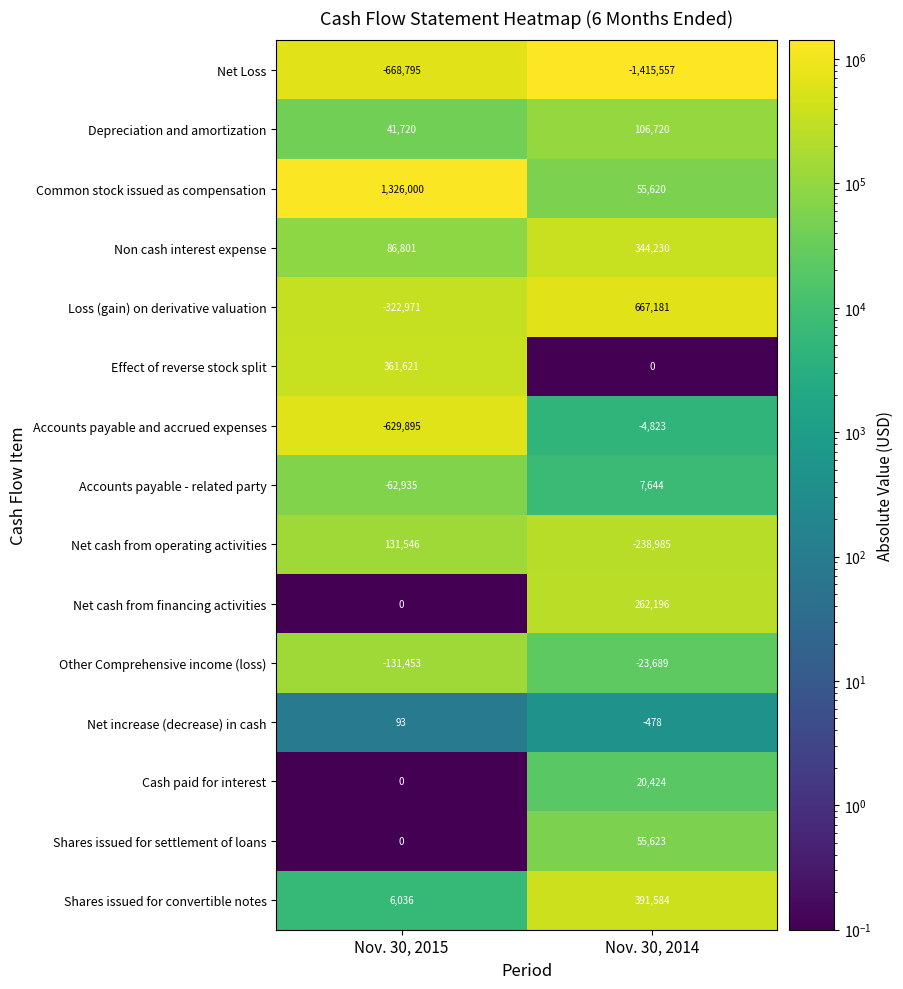

At which category does the chart reach its peak across all series?

Nov. 30, 2015